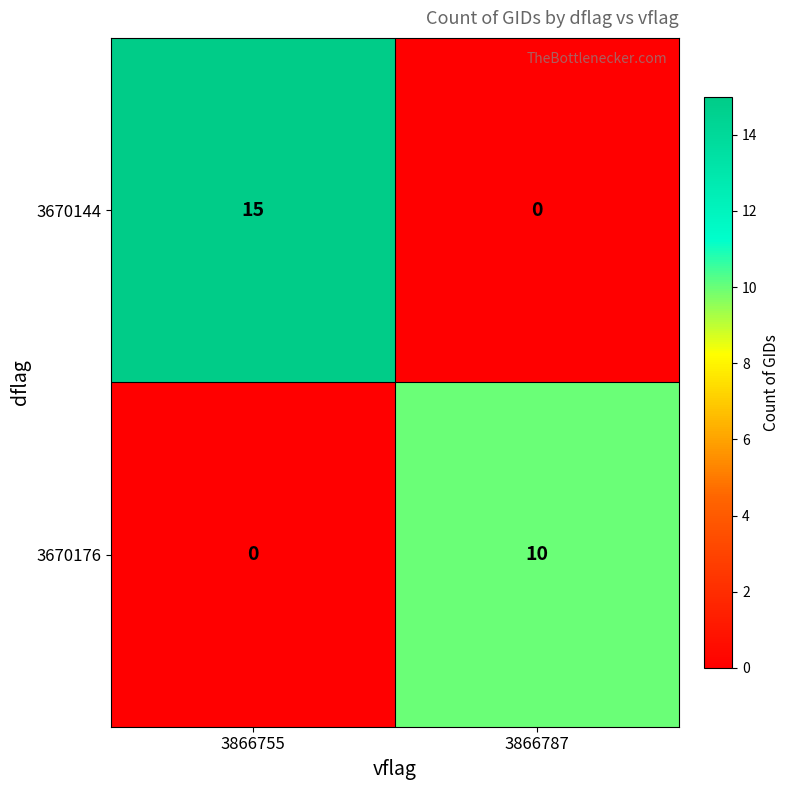

Which series has the widest spread of values?

3670144